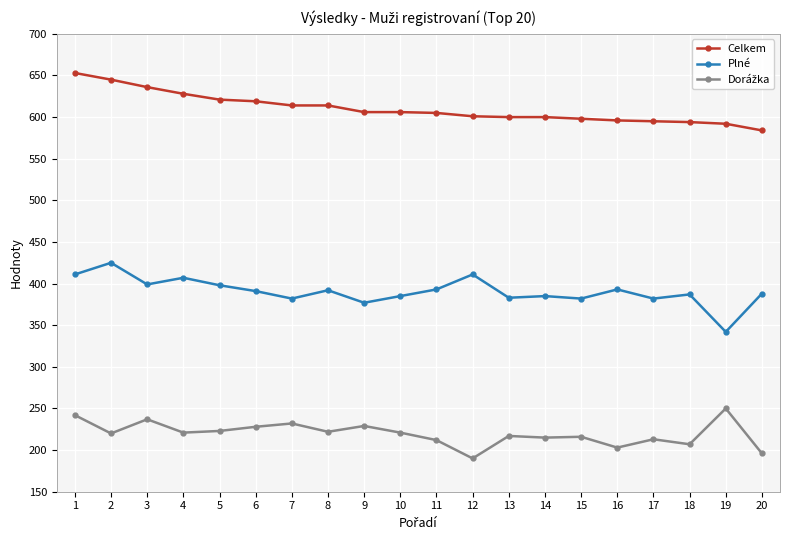

At how many categories does at least one series exceed 412?

20